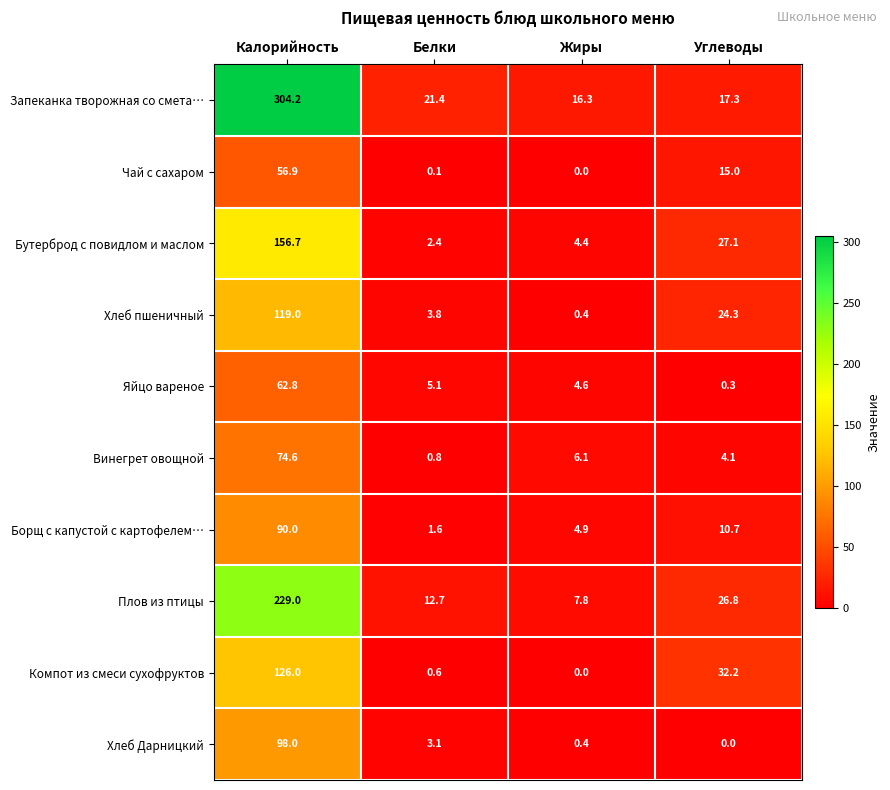

Rank the series by their maximum value, from highest to lowest.

Запеканка творожная со смета…, Плов из птицы, Бутерброд с повидлом и маслом, Компот из смеси сухофруктов, Хлеб пшеничный, Хлеб Дарницкий, Борщ с капустой с картофелем…, Винегрет овощной, Яйцо вареное, Чай с сахаром